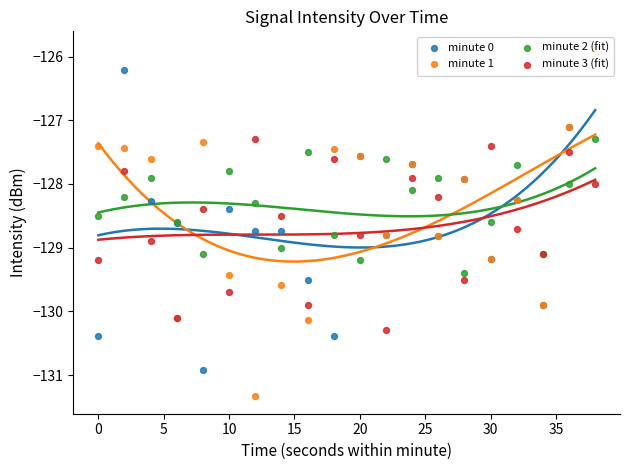

Which series contains the lowest Y value?

minute 1